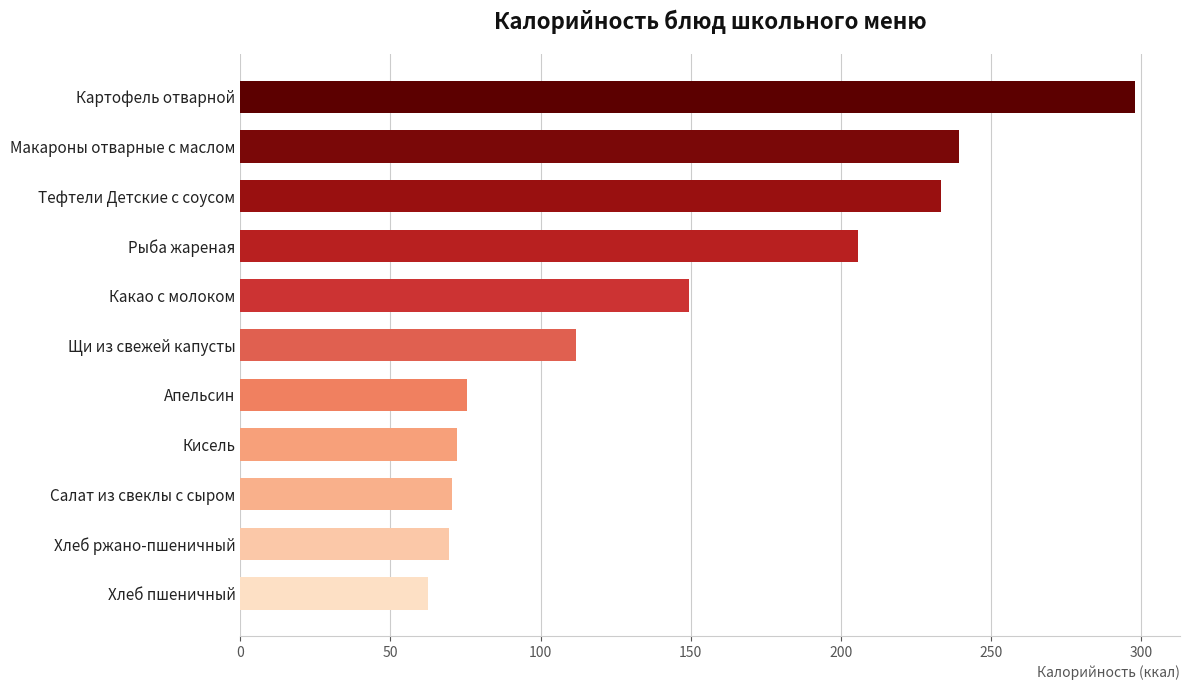

Read the value at Какао с молоком.

149.3